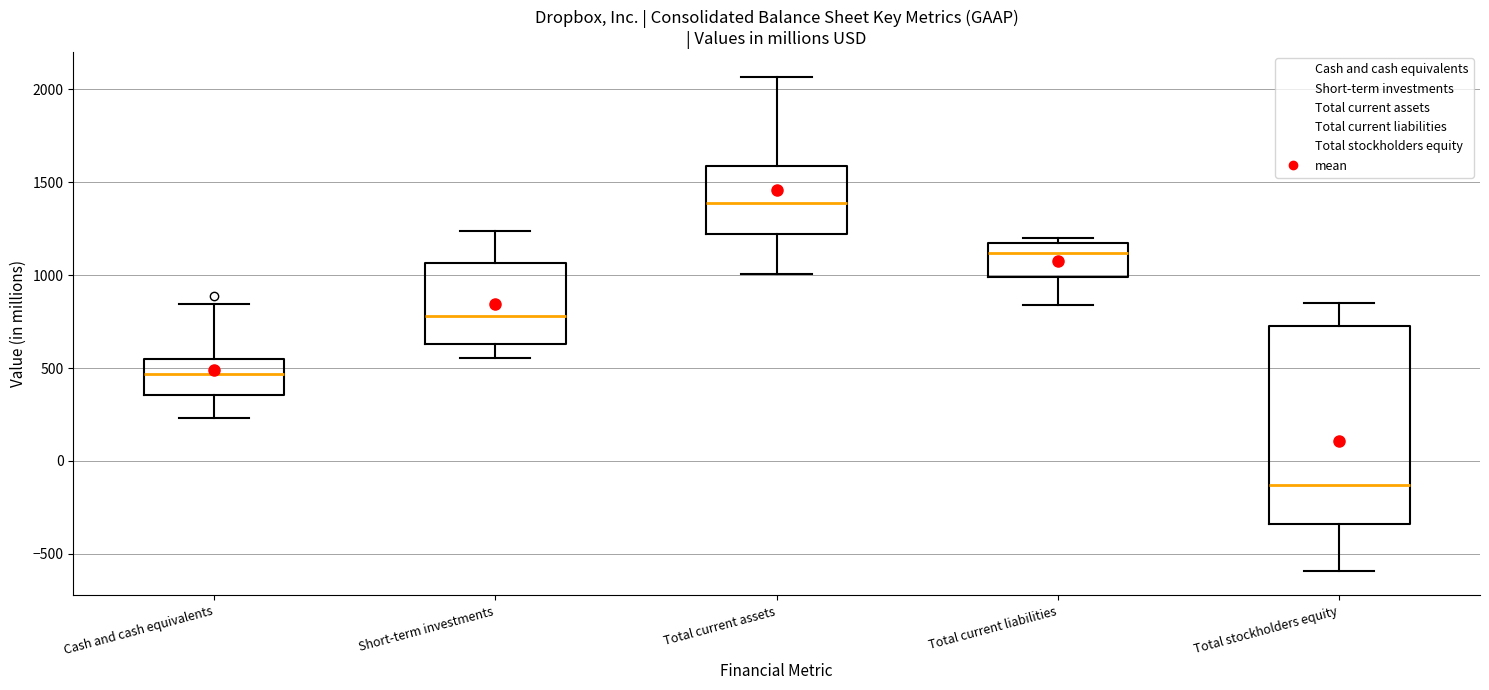

Reading left to right, read every box against the y-axis: the position of its median line, the range the box covers, and the ends of its whiskers. The values are not printed on the chart, so give them approximately, as read against the axis.

Cash and cash equivalents: median 450, box 350 to 550, whiskers 250 to 850
Short-term investments: median 800, box 650 to 1050, whiskers 550 to 1250
Total current assets: median 1400, box 1200 to 1600, whiskers 1000 to 2050
Total current liabilities: median 1100, box 1000 to 1150, whiskers 850 to 1200
Total stockholders equity: median -150, box -350 to 700, whiskers -600 to 850